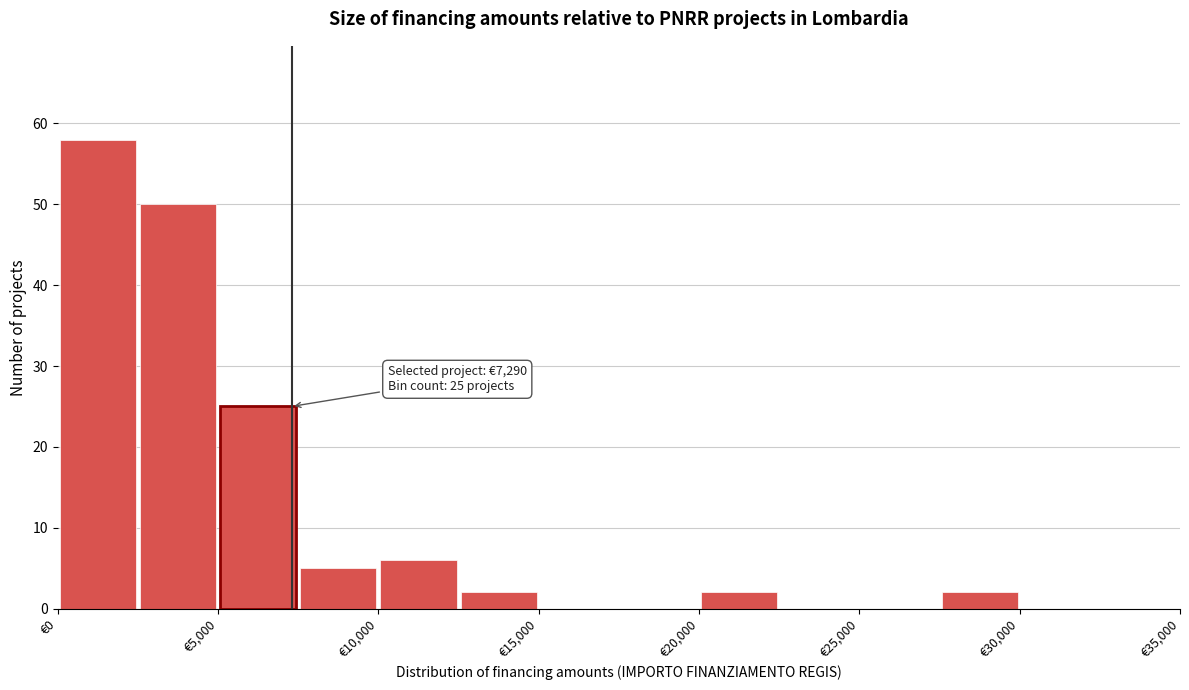

Which range on the x-axis has the tallest bar?

0 to 2500